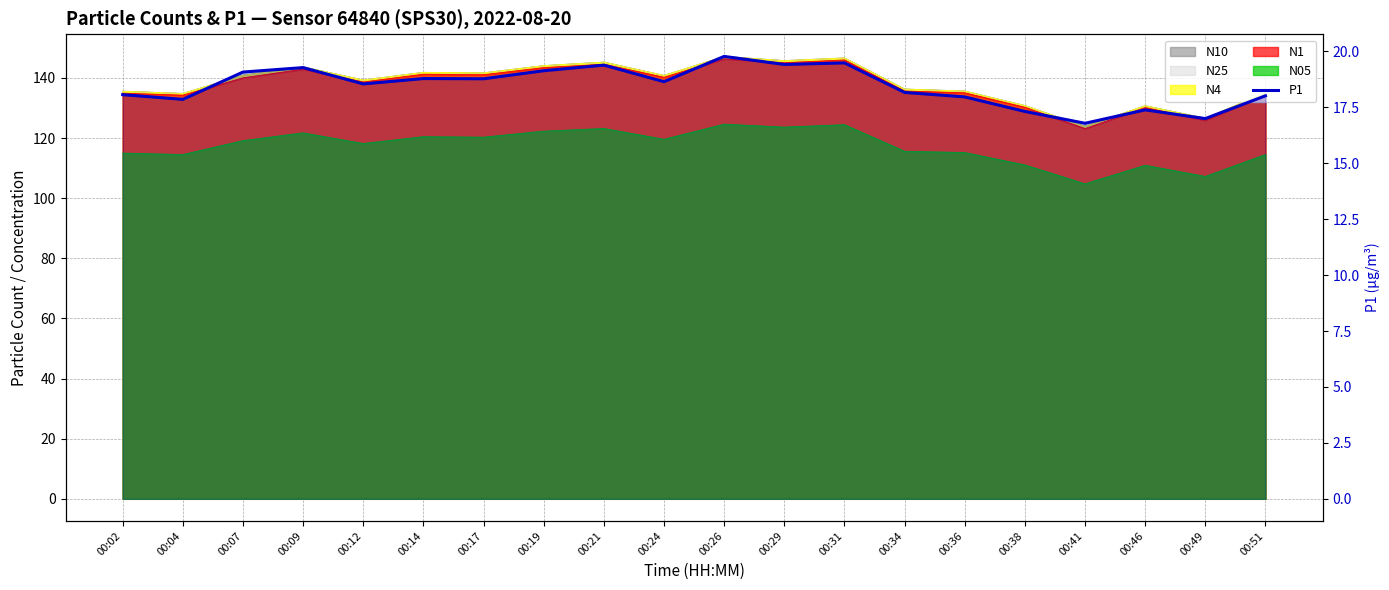

What is the maximum value shown in the chart?

19.8